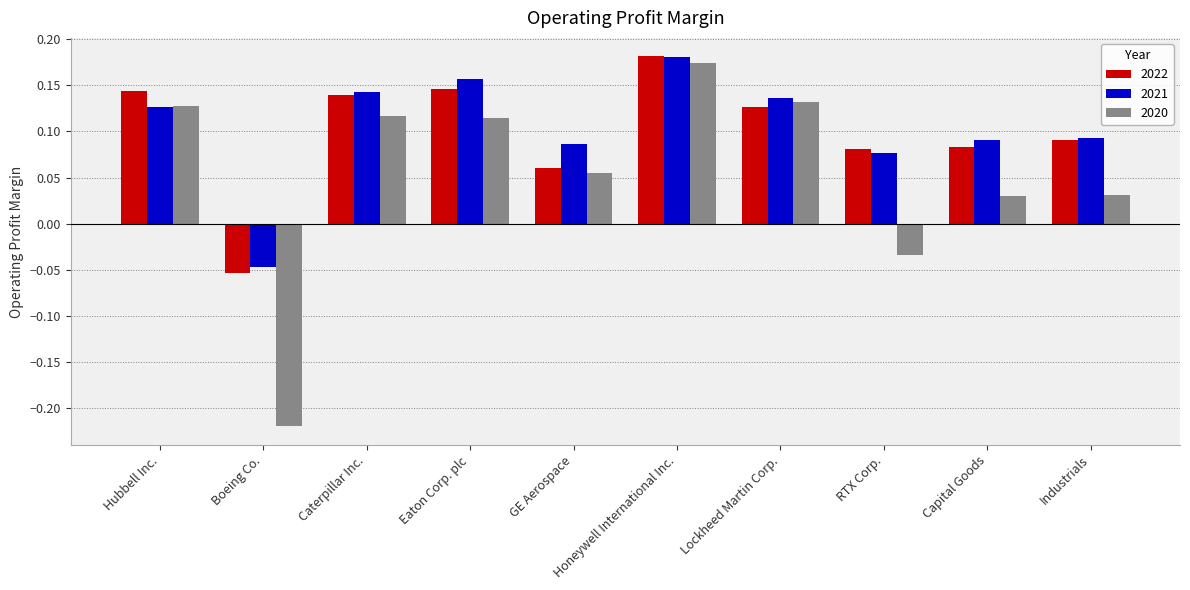

Which label corresponds to the smallest value in the chart?

Boeing Co.